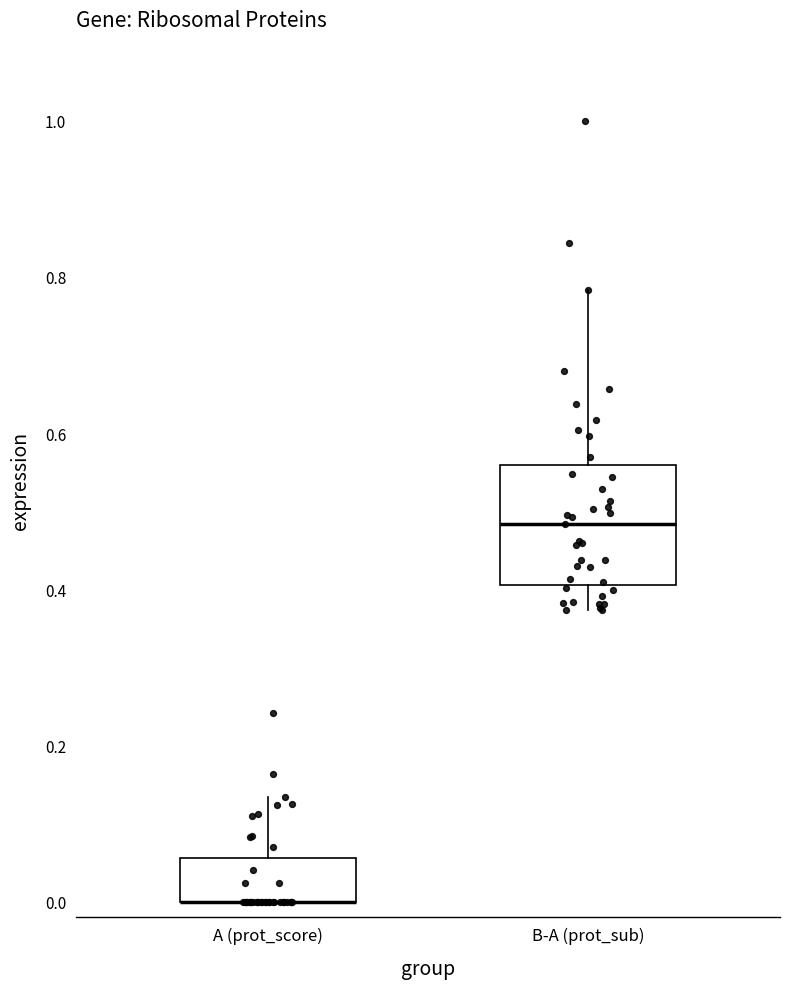

Comparing the boxes themselves (not the whiskers), which one is the tallest?

B-A (prot_sub)